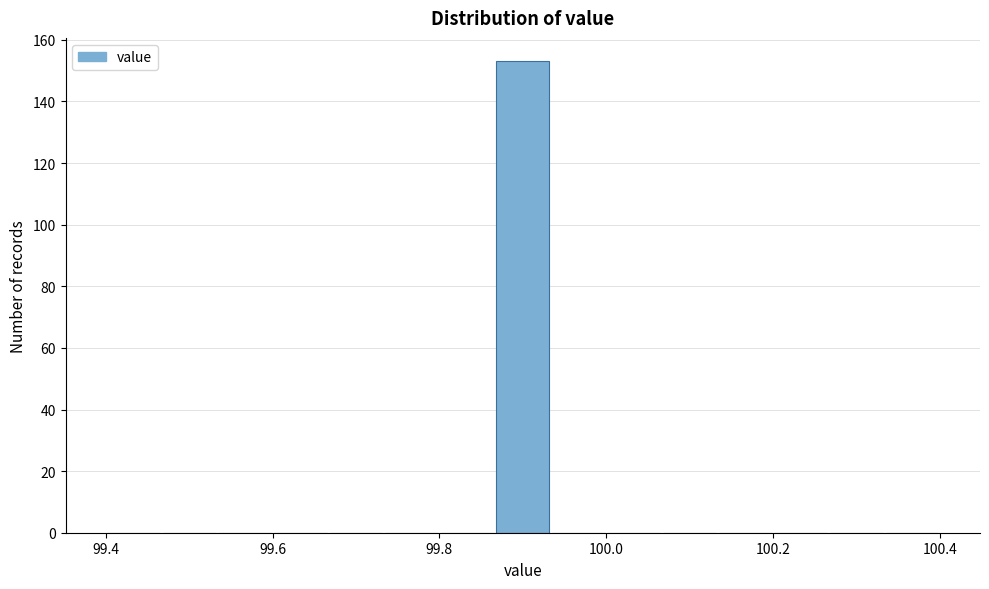

Around what value on the x-axis is the tallest bar? Give the approximate position of its centre, as read against the axis.

99.90